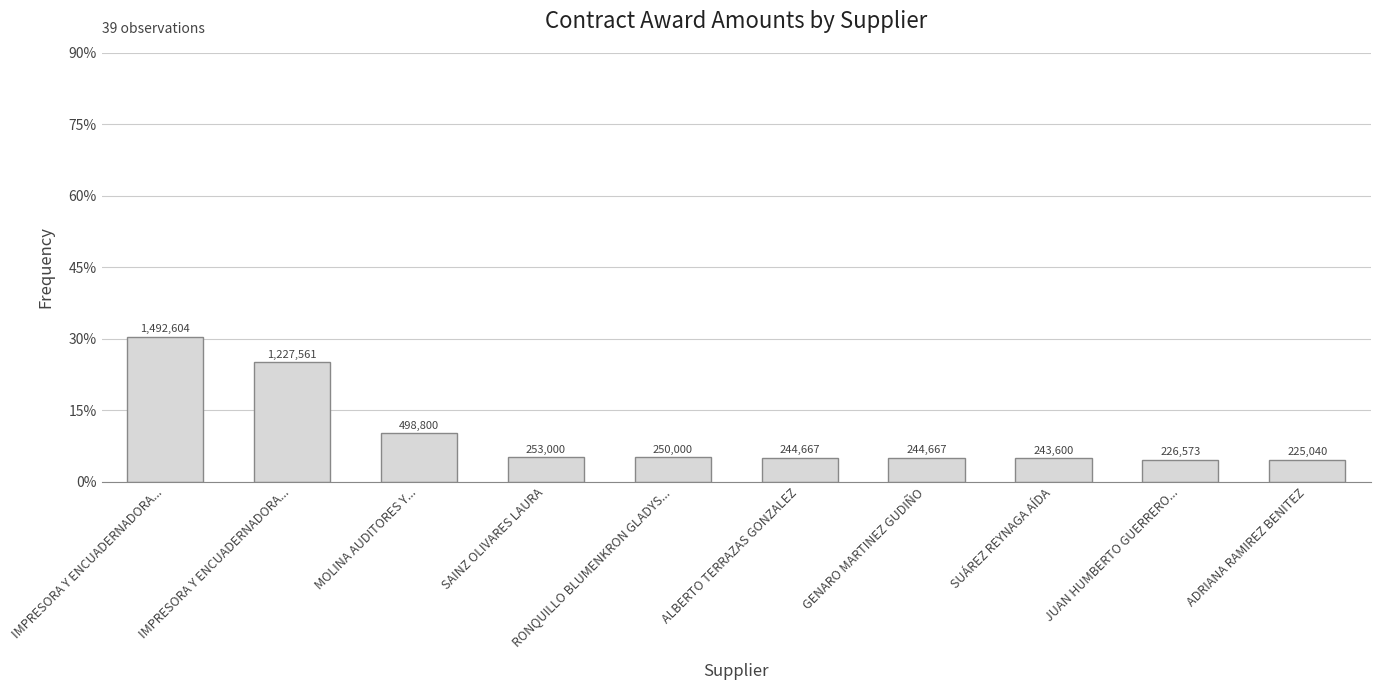

What is the change in value from SAINZ OLIVARES LAURA to ALBERTO TERRAZAS GONZALEZ?

-8333.2